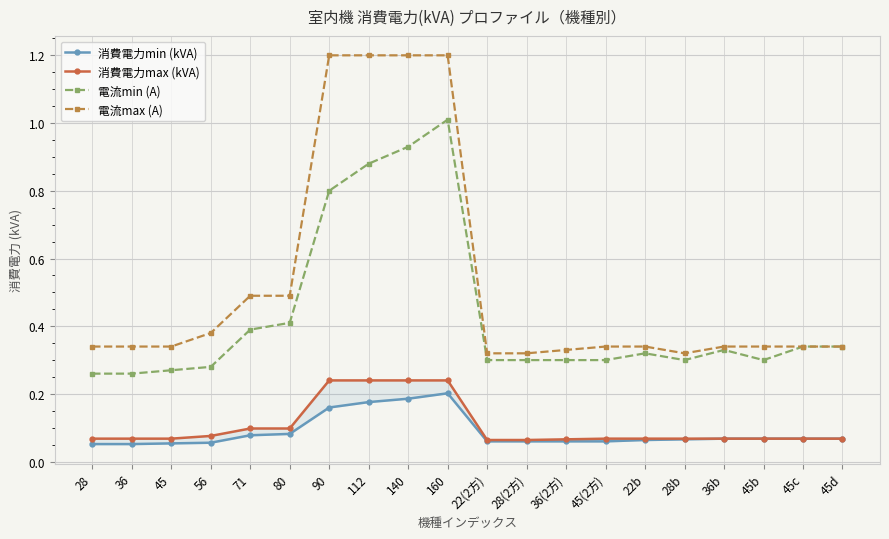

The value of 消費電力max (kVA) at 22b is 0.0. True or false?

False